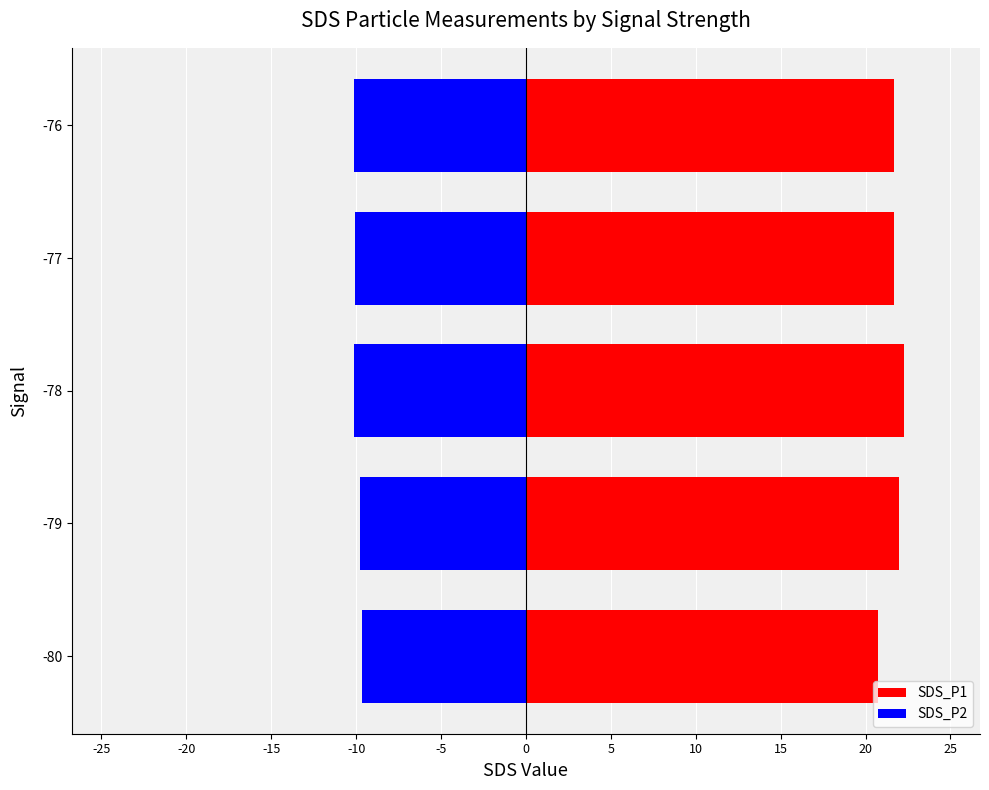

How many data points in SDS_P2 are above -10?

2